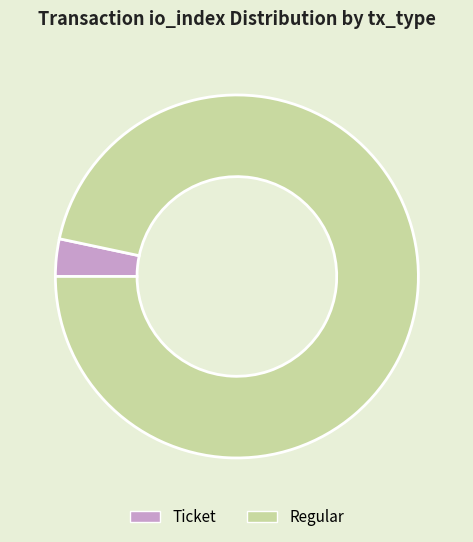

The Regular slice represents 83% of the pie. True or false?

False